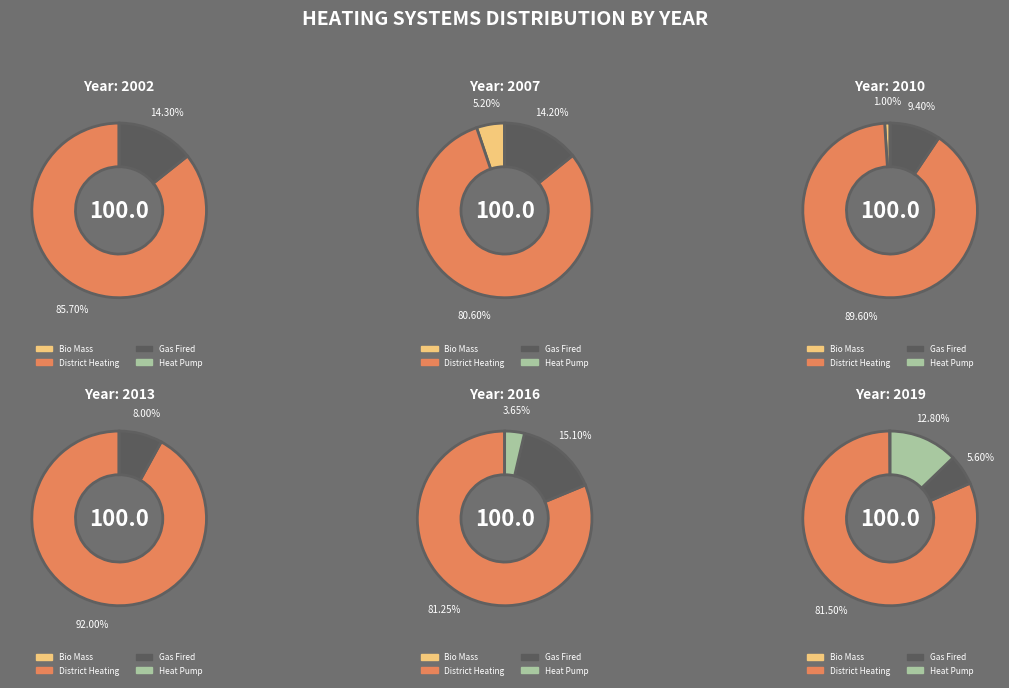

To the nearest percent, what is the combined percentage of 8 and 3?

12%